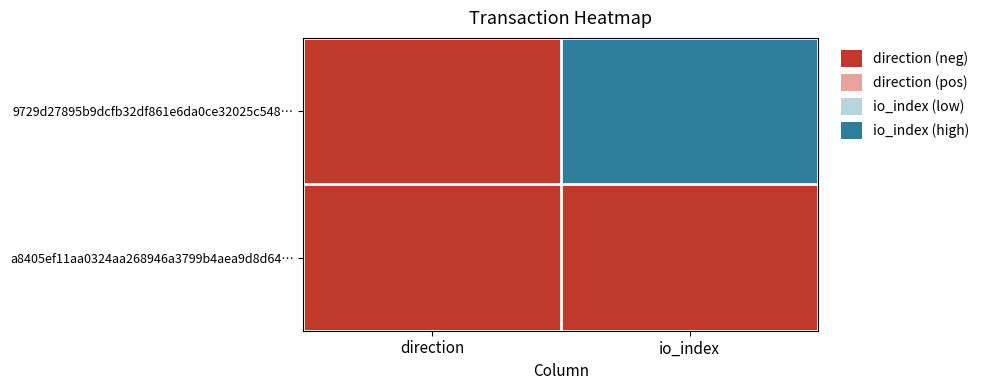

Rank the series by their maximum value, from lowest to highest.

a8405ef11aa0324aa268946a3799b4aea9d8d64…, 9729d27895b9dcfb32df861e6da0ce32025c548…